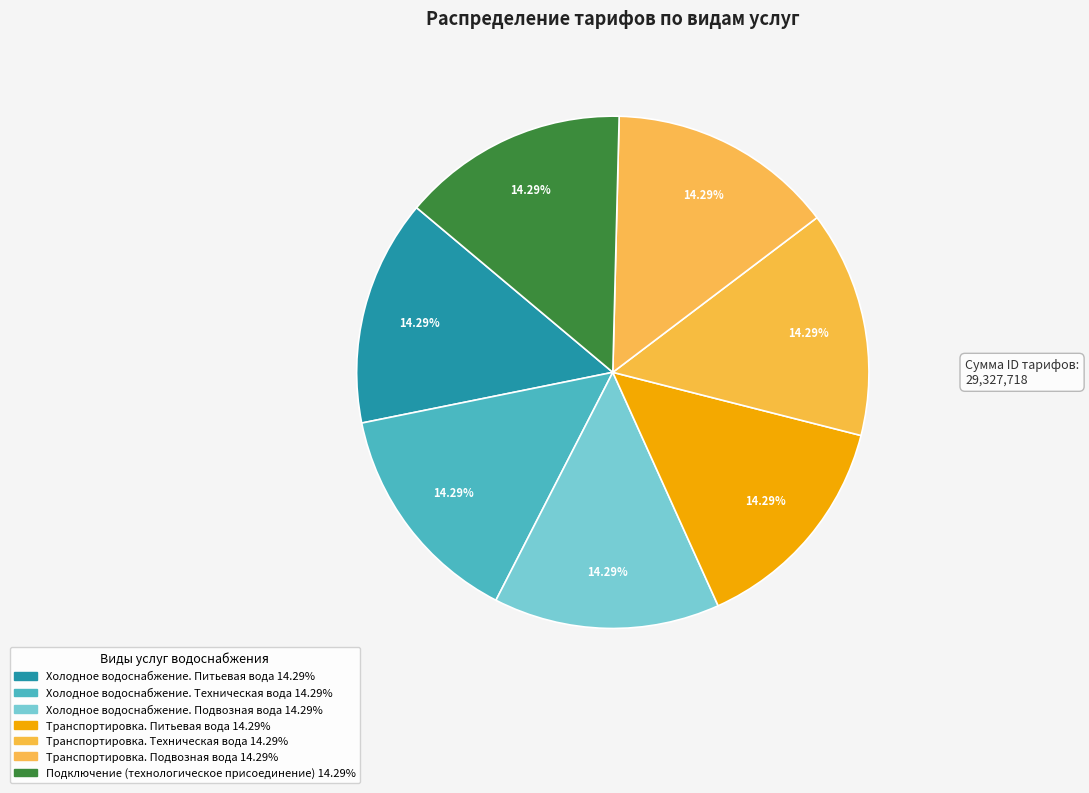

To the nearest percent, what portion does Холодное водоснабжение. Подвозная вода represent?

14%